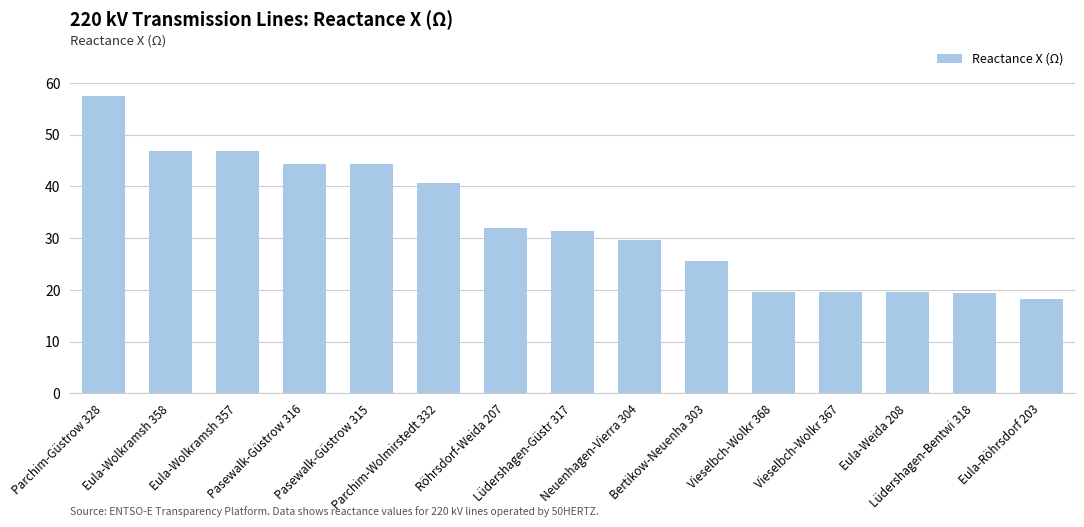

What is the value of the 15th bar from the left?

18.3